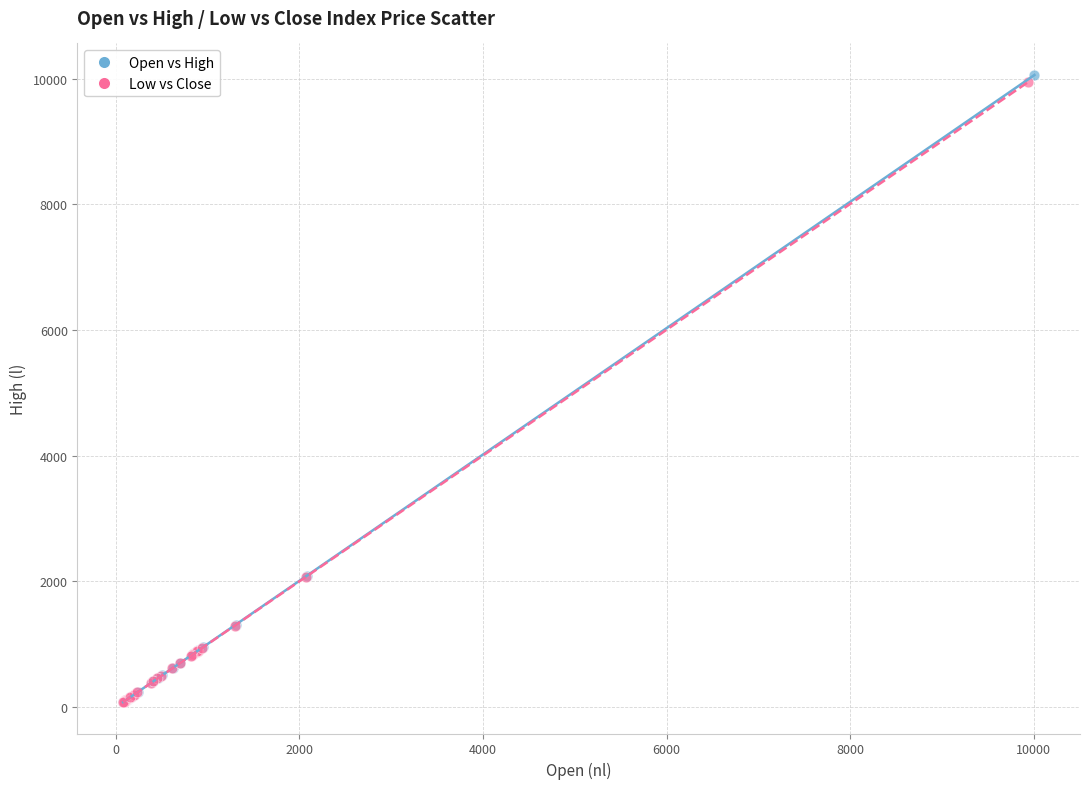

Which series has the widest spread of Y values?

Open vs High